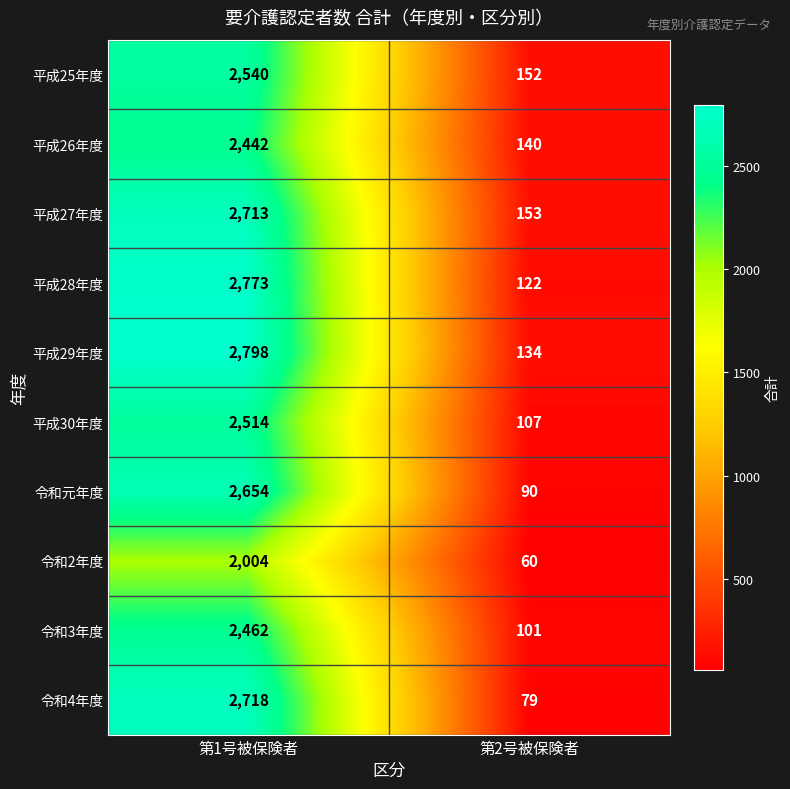

Which category has the highest value in the 令和元年度 series?

第1号被保険者